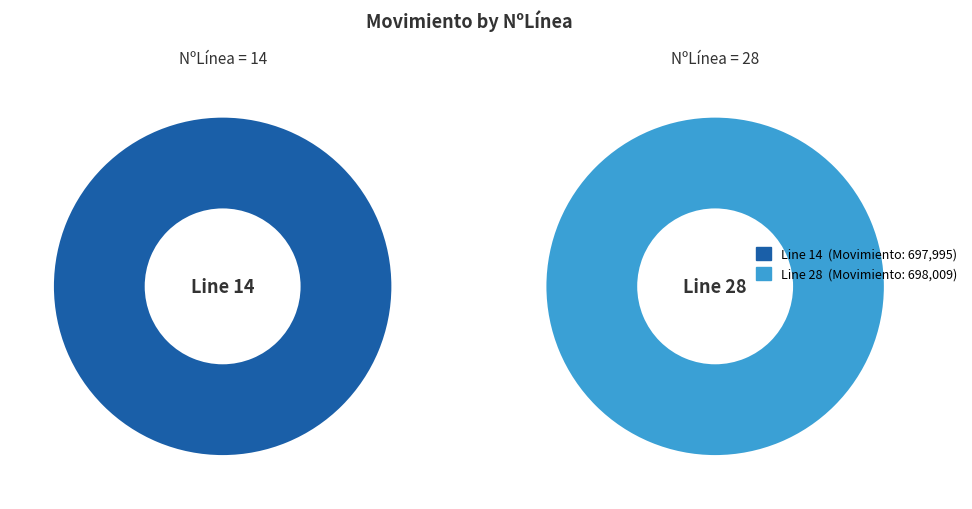

Which category has the smallest portion of the pie?

14